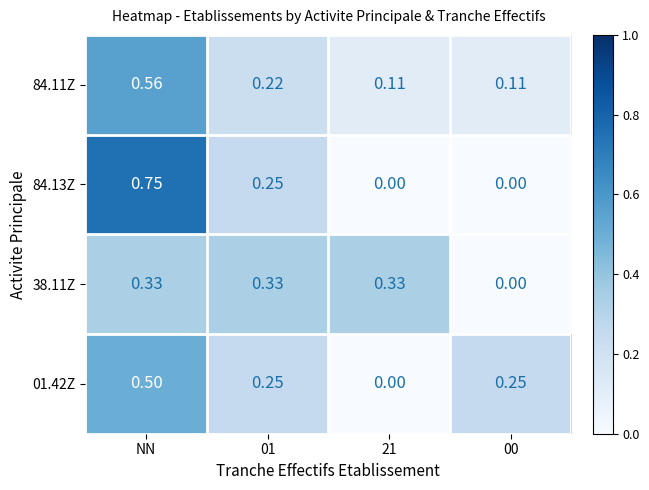

Is the value of 84.11Z at 21 greater than the value of 01.42Z at 00?

No